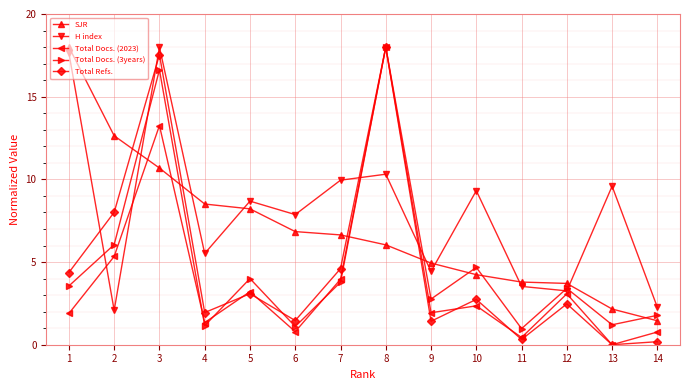

At which category does H index reach its first local valley?

2